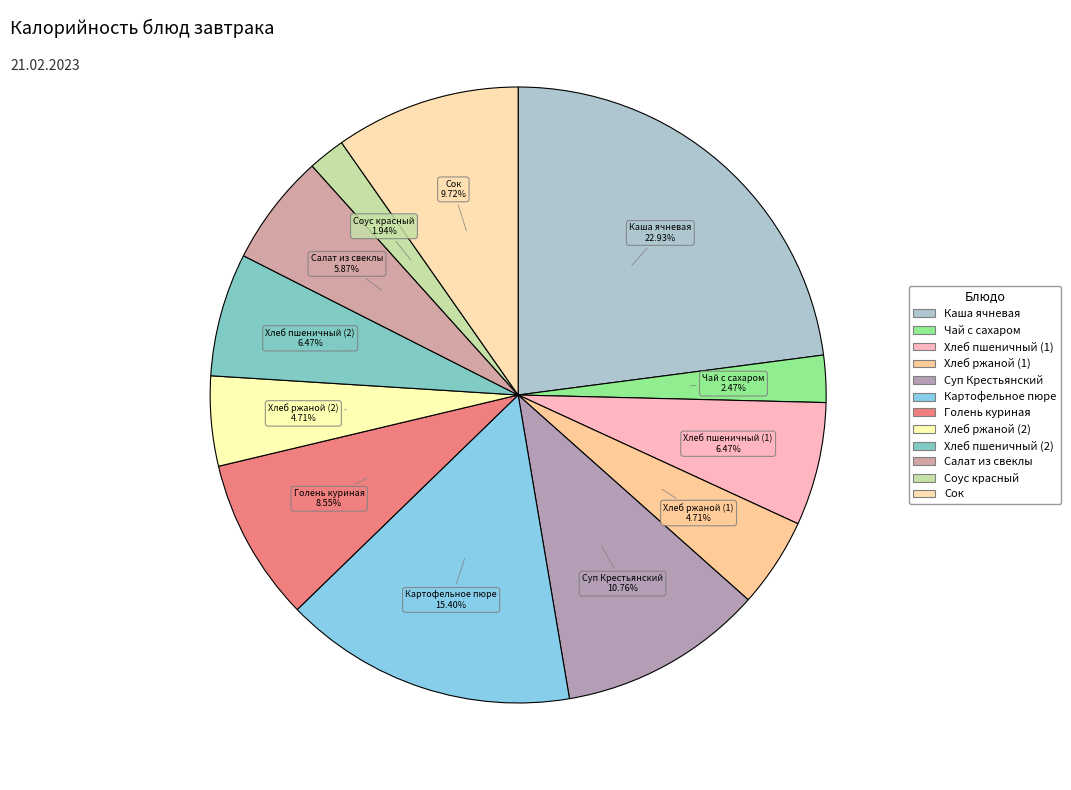

To the nearest percent, what portion does Каша ячневая represent?

23%